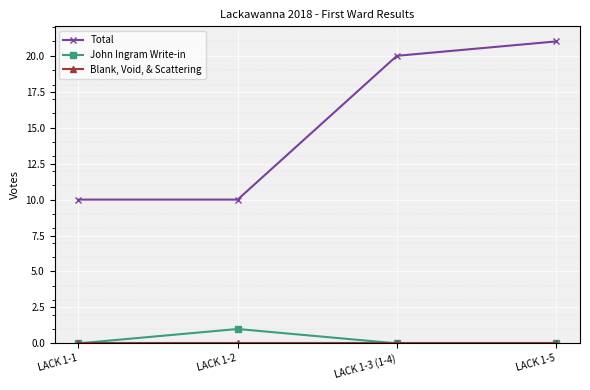

The value of Total at LACK 1-3 (1-4) is 20. True or false?

True